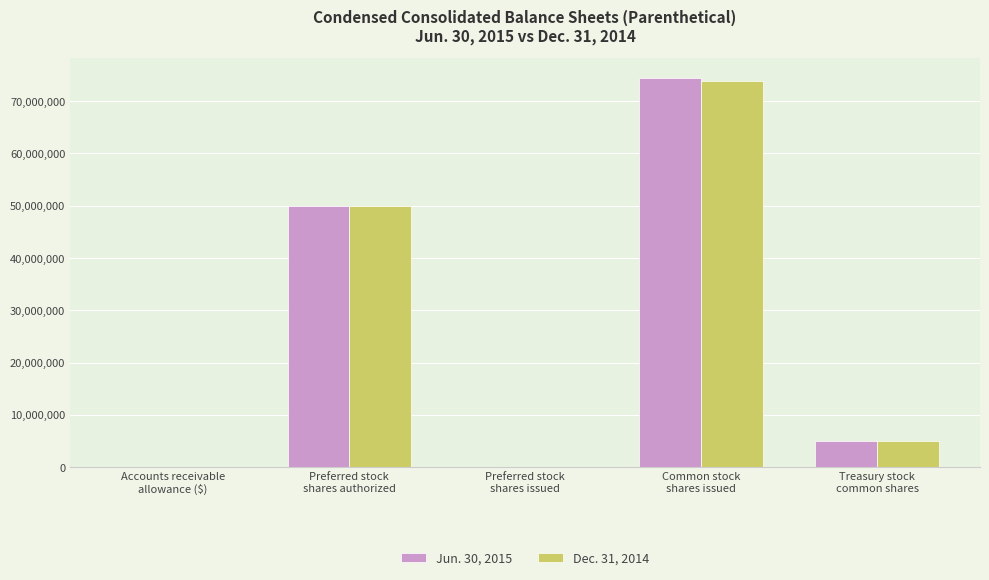

At which category is the sum across all series the highest?

Common stock
shares issued